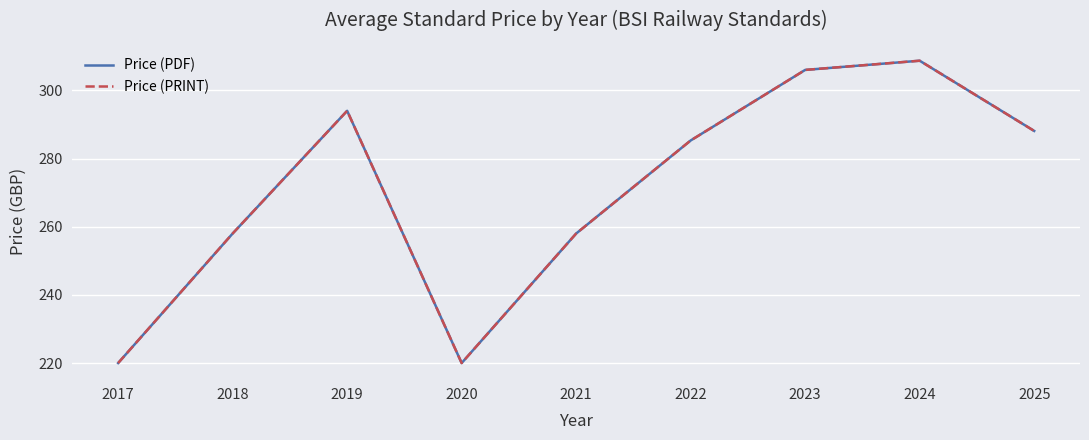

True or false: Price (PDF) and Price (PRINT) cross at least once.

False